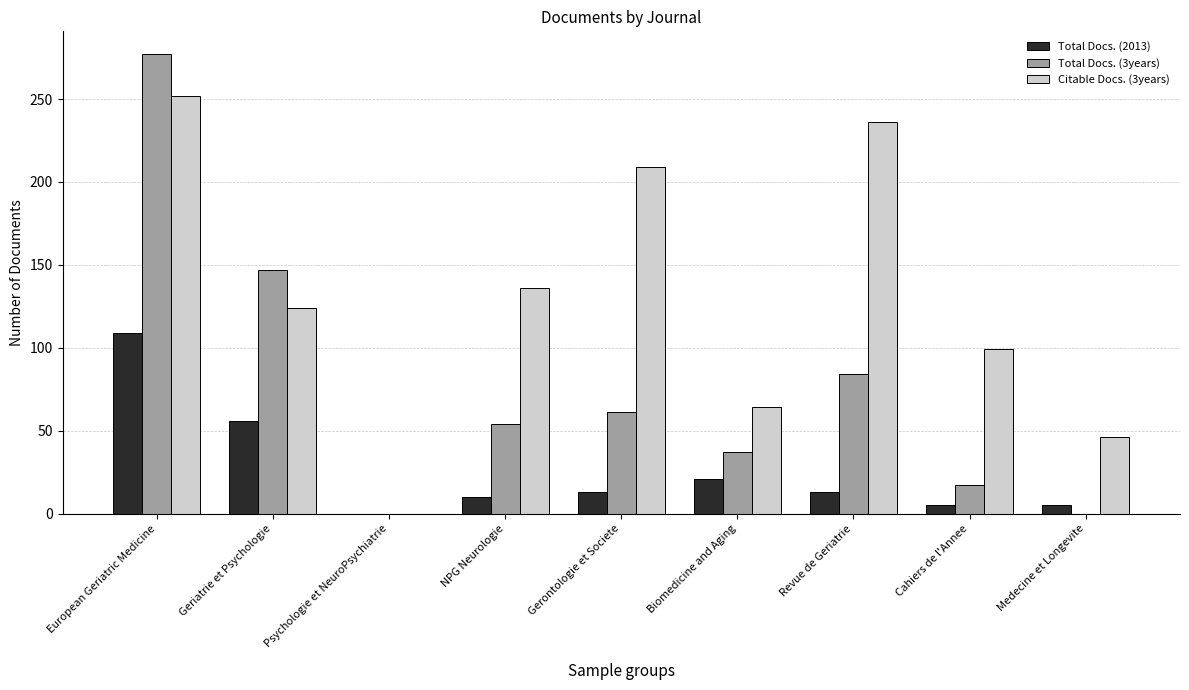

What is the maximum value shown in the chart?

277